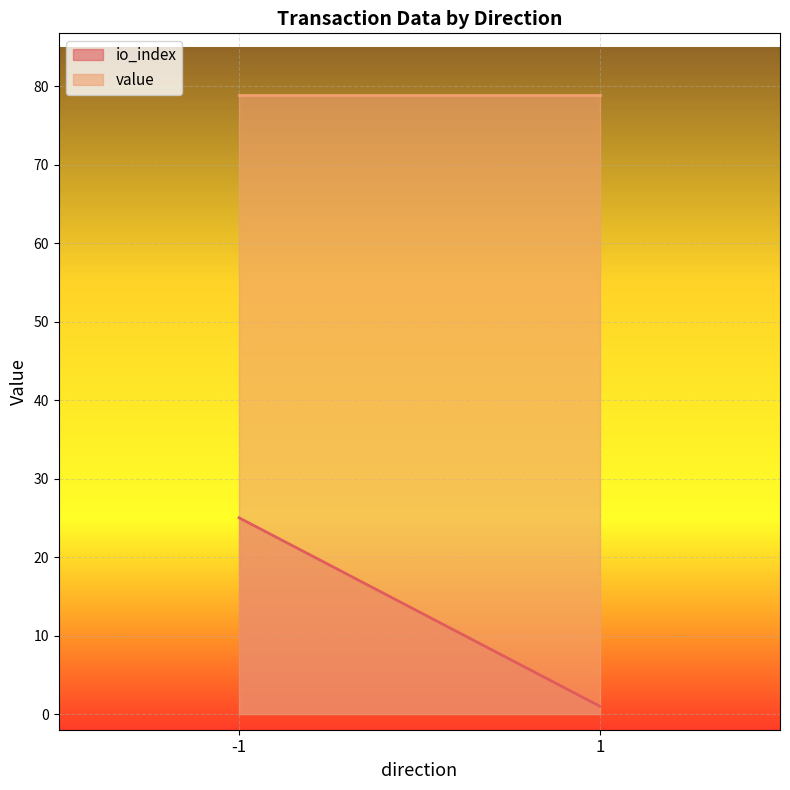

How many distinct data groups are displayed?

2